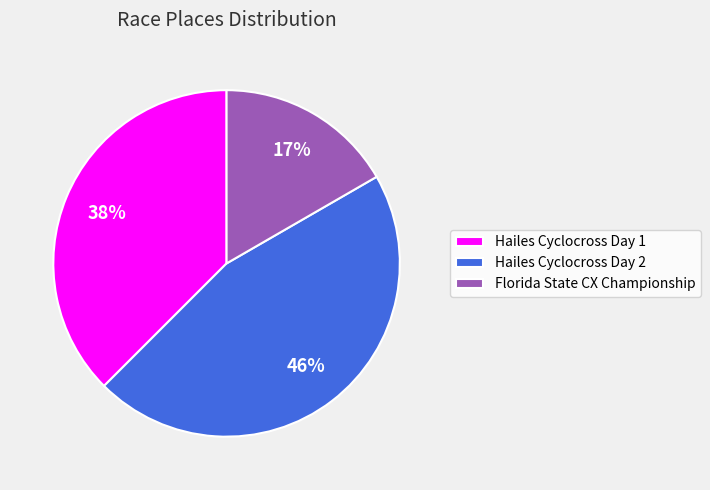

Is the sum of Hailes Cyclocross Day 1 and Florida State CX Championship greater than half?

Yes